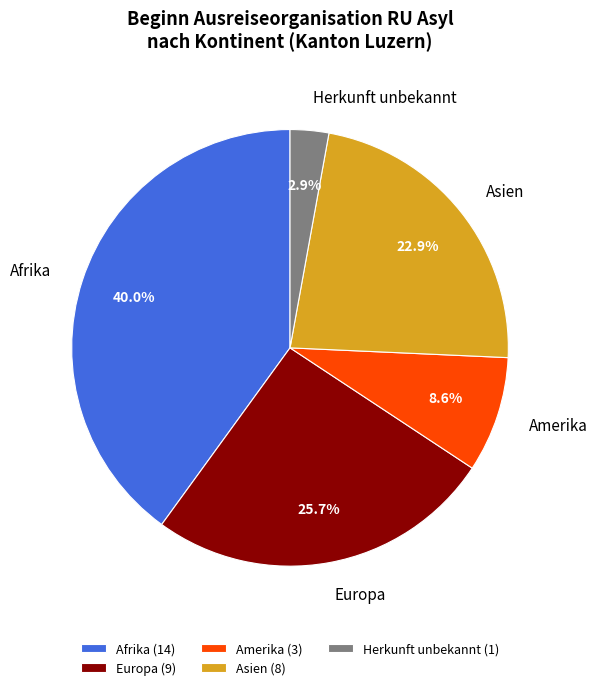

How many slices are in this pie chart?

5